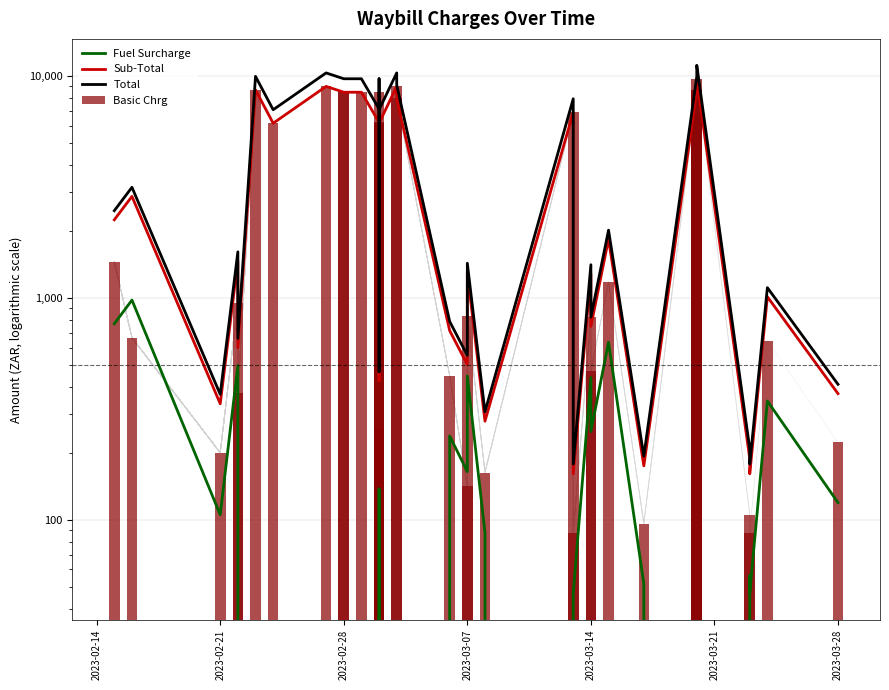

The value of Sub-Total at 22 is 213.6. True or false?

False